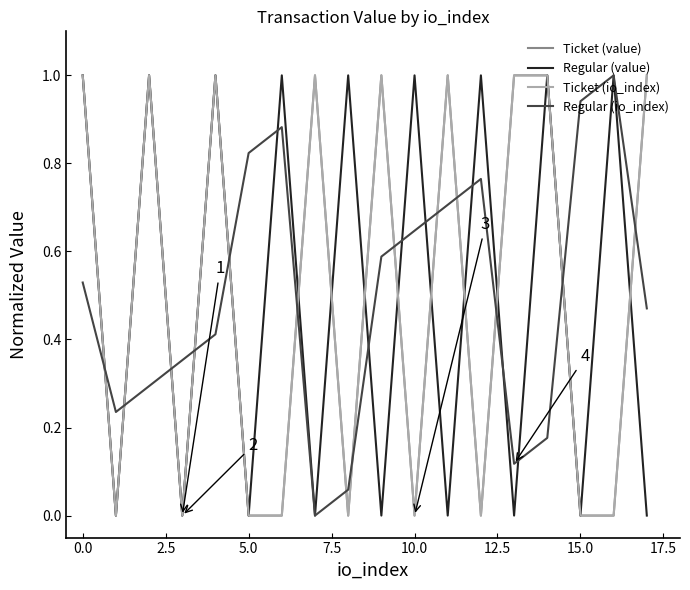

Is this an area chart (filled region under the line)?

No